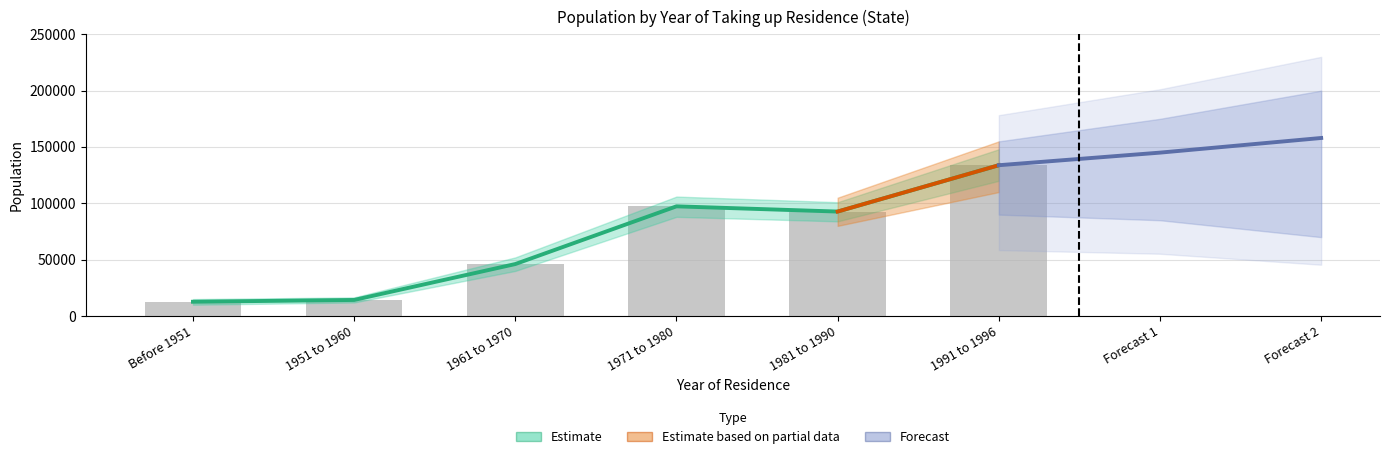

What position from the left is 1951 to 1960?

2